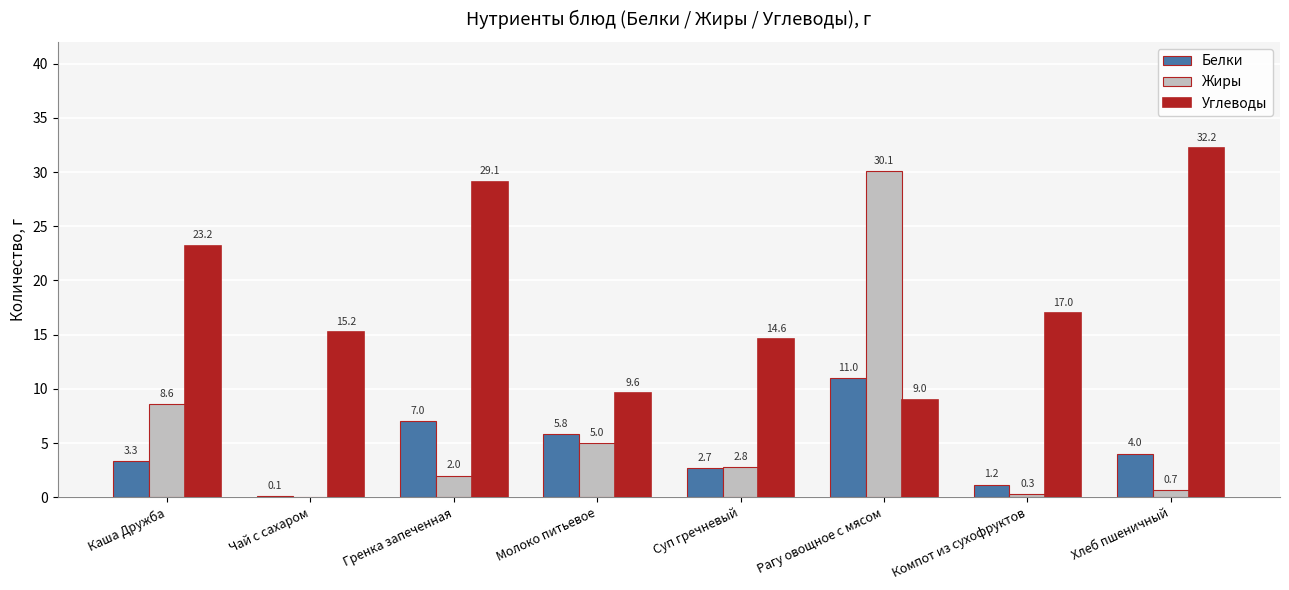

Between Каша Дружба and Хлеб пшеничный, which series saw the biggest shift?

Углеводы